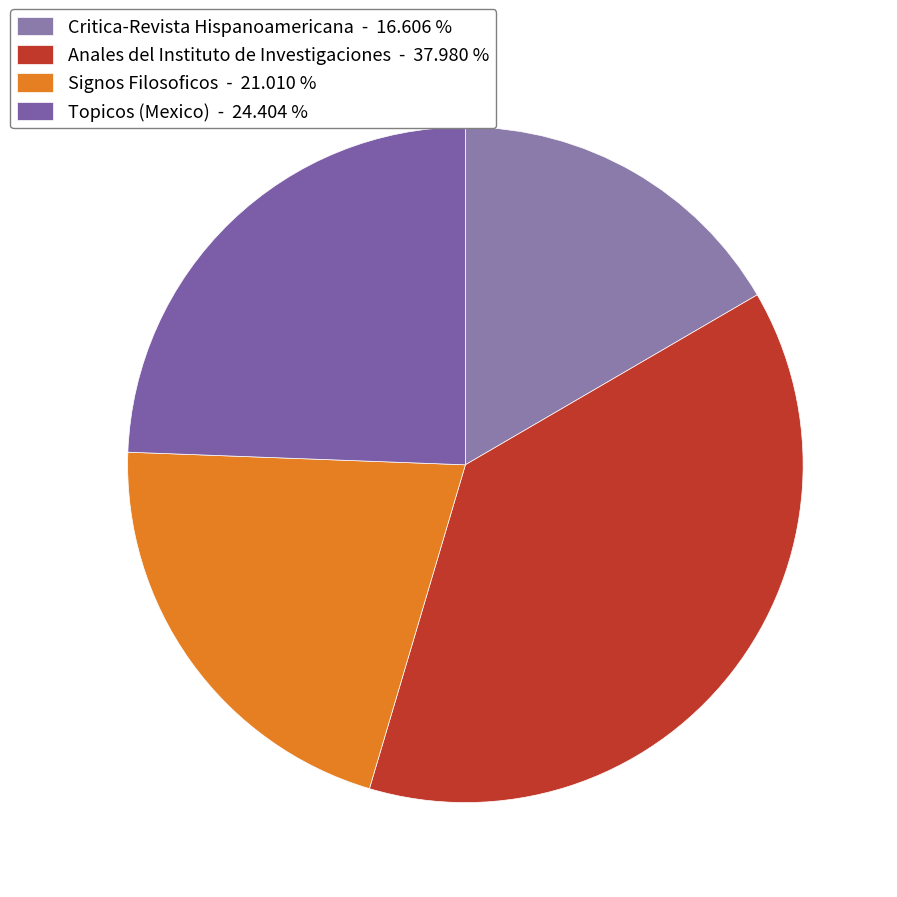

Is there any slice that represents more than half of the pie?

No